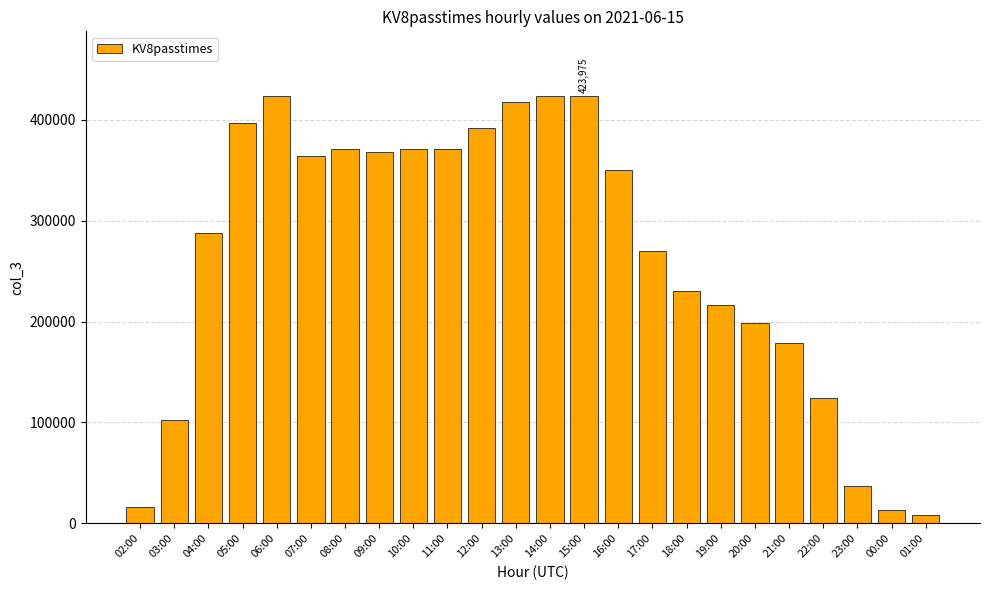

True or false: the data shows 371213 at 08:00.

True